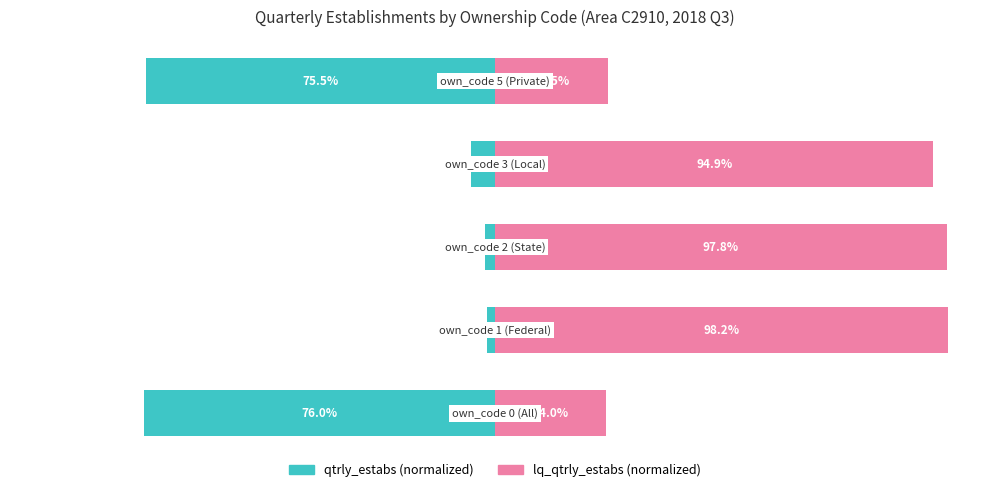

What is the difference between the second highest and second lowest values in the lq_qtrly_estabs (normalized) series?

73.3